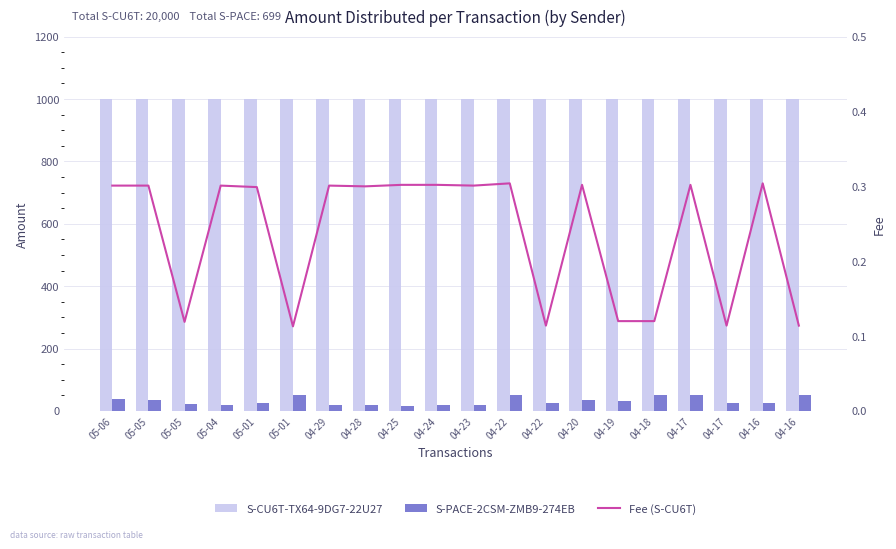

What is the spread (max minus min) of values at 05-01?

999.7